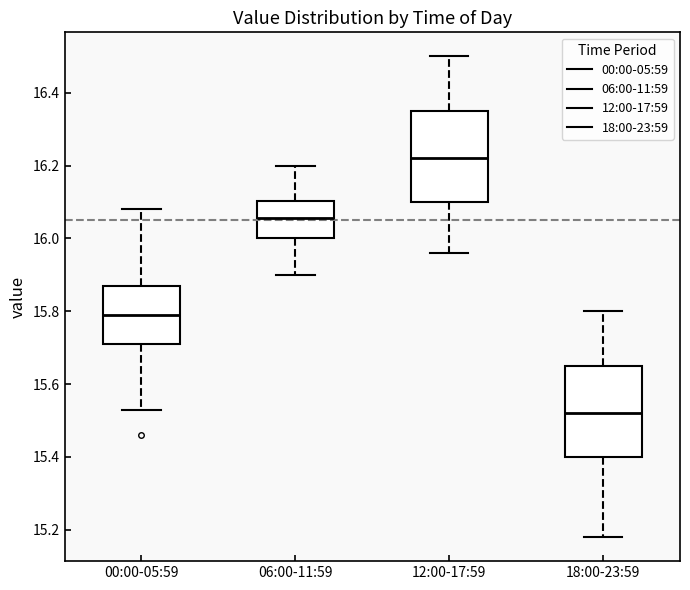

Where does the lower whisker of the box for 00:00-05:59 end on the y-axis? The values are not printed on the chart, so give them approximately, as read against the axis.

15.54